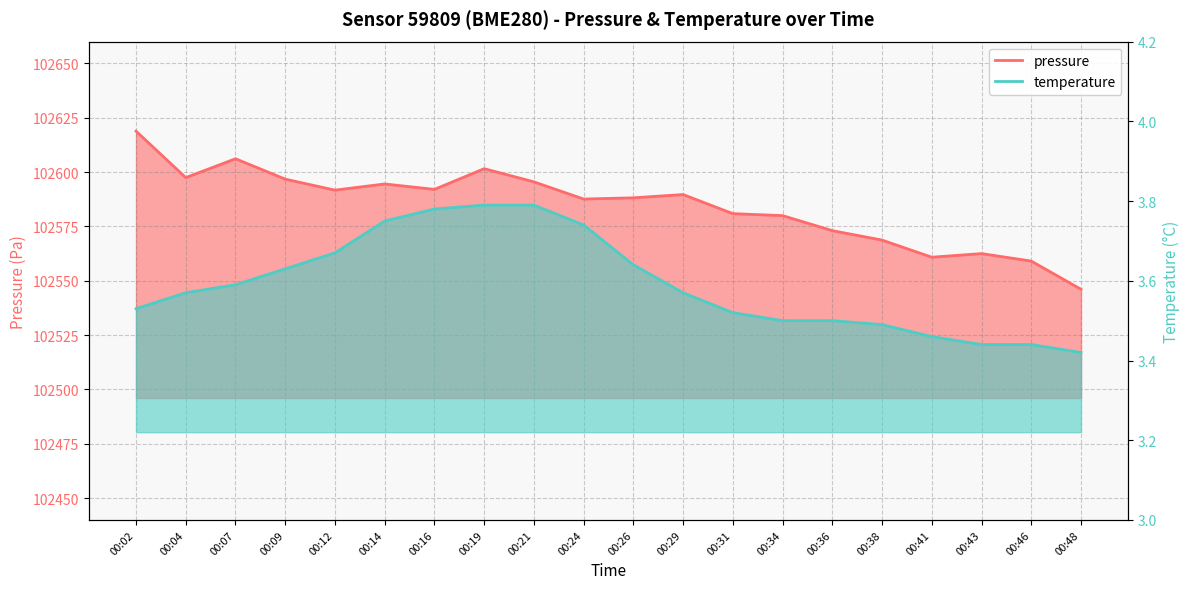

Which category has the lowest value across all series?

00:48